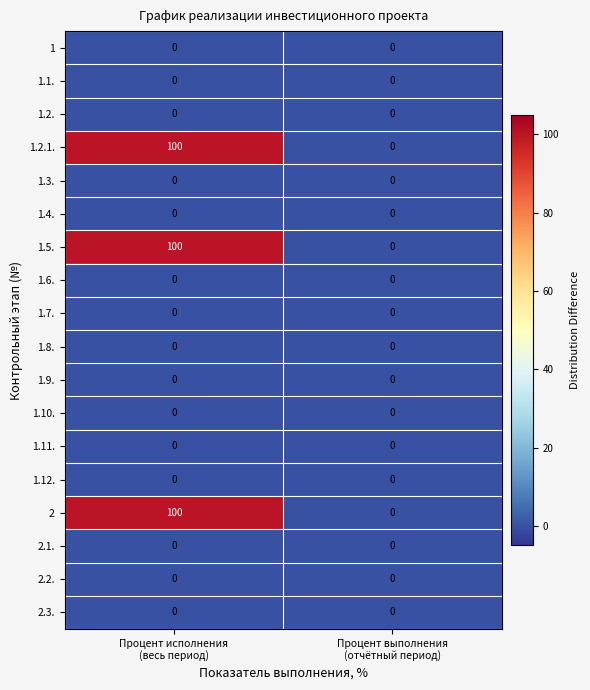

How many series are shown in this chart?

18